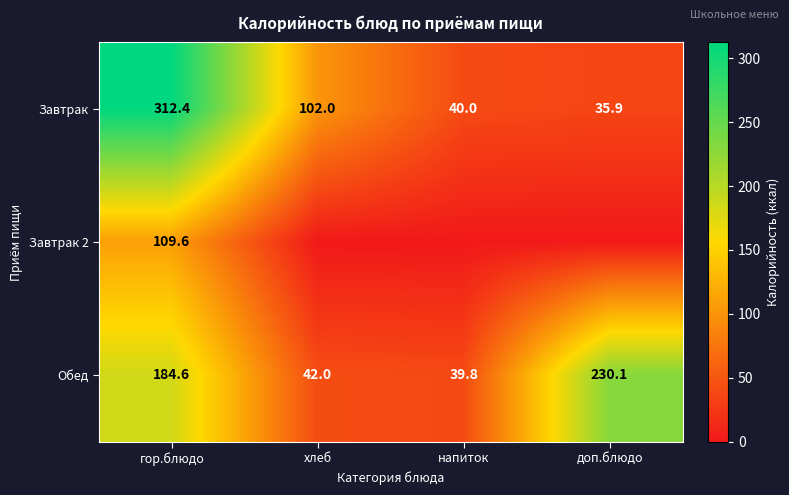

Is it true that Завтрак 2 equals 56.2 at гор.блюдо?

False